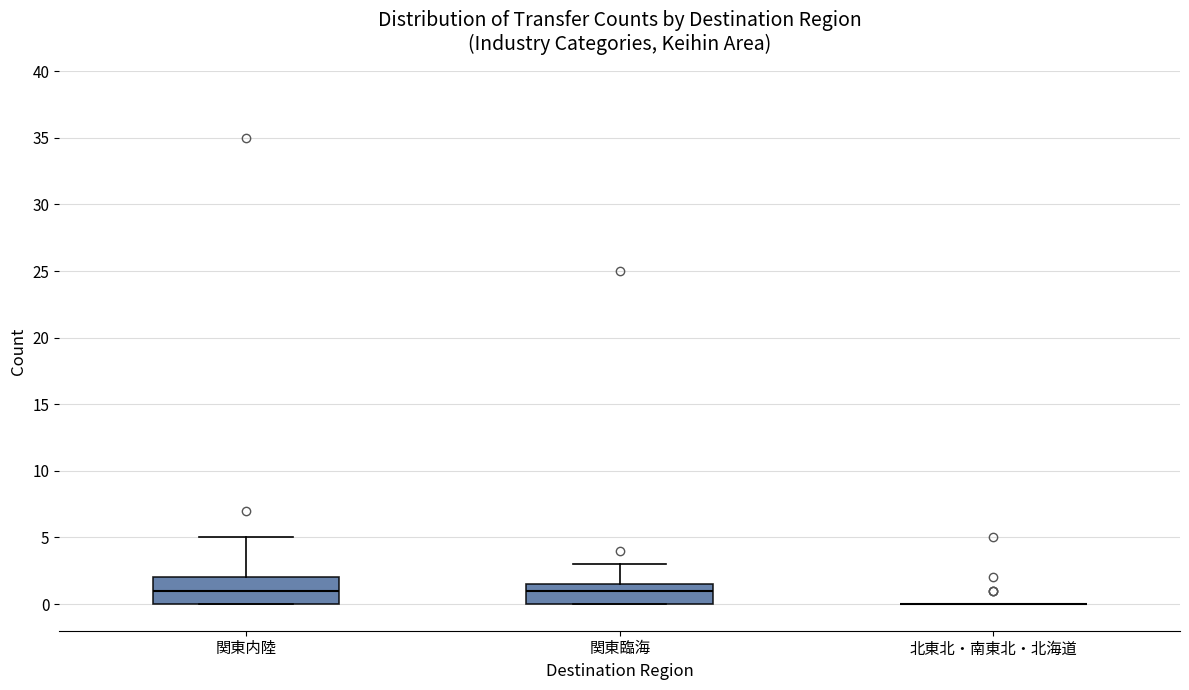

Reading left to right, transcribe this box plot: for each box, give where its median line is, the range the box spans, and where its two whiskers end, as read against the y-axis. The values are not printed on the chart, so give them approximately, as read against the axis.

関東内陸: median 1.0, box 0.0 to 2.0, whiskers 0.0 to 5.0
関東臨海: median 1.0, box 0.0 to 1.5, whiskers 0.0 to 3.0
北東北・南東北・北海道: box collapsed to a line at 0.0, whiskers 0.0 to 0.0